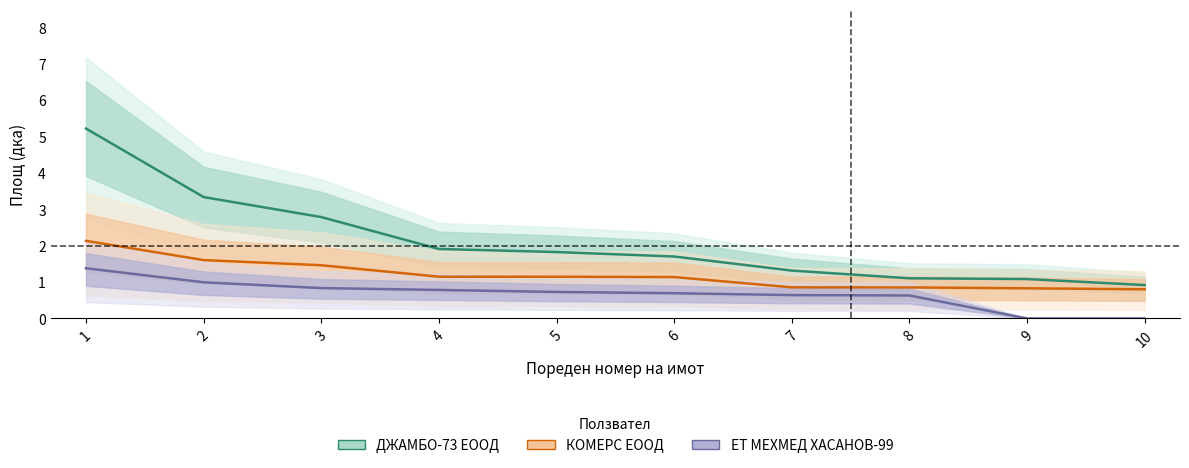

At which label is ЕТ МЕХМЕД ХАСАНОВ-99 closest to 0?

9